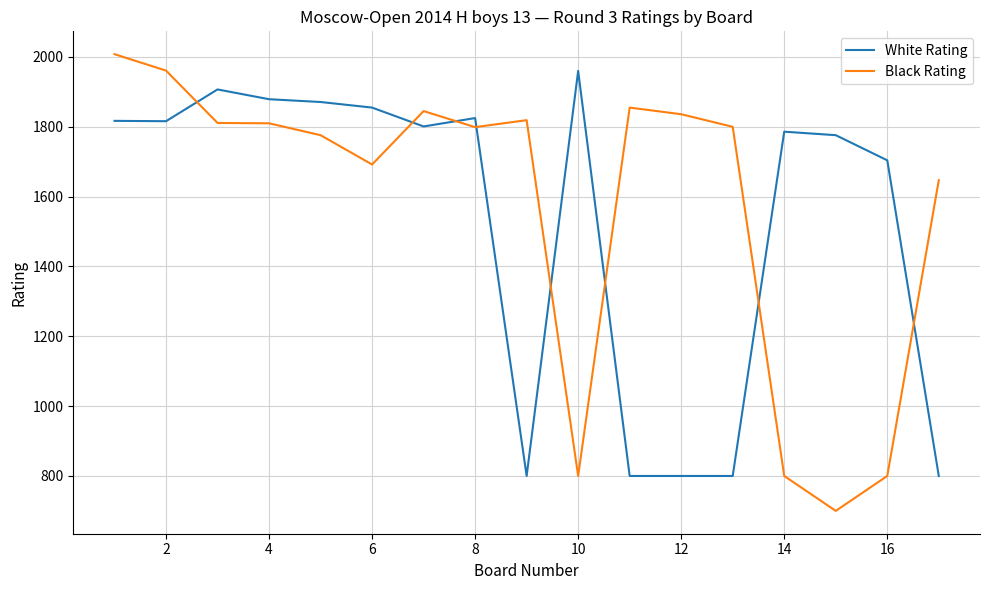

What is the greatest value displayed?

2008